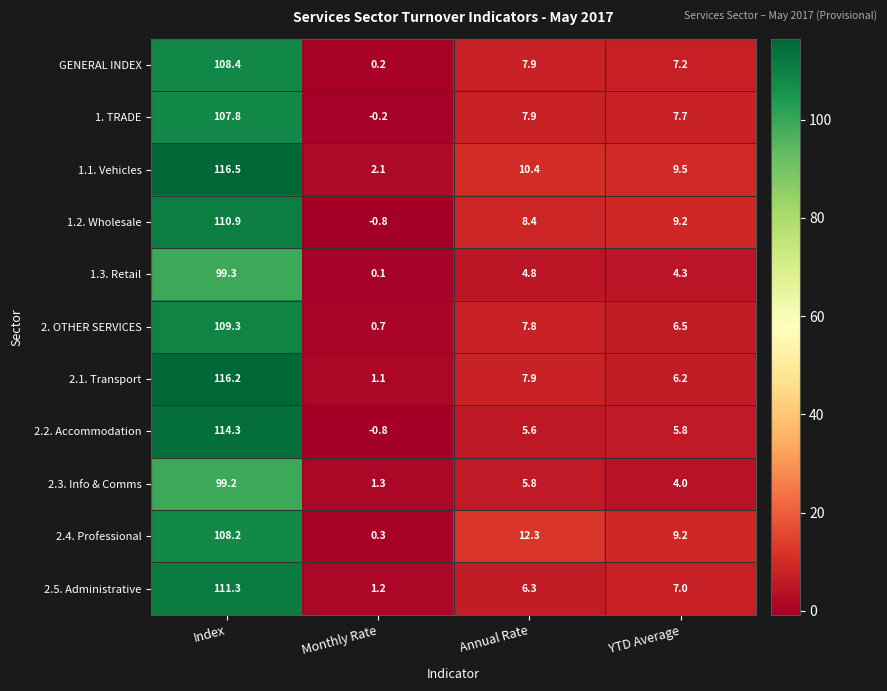

How many values in the 2.2. Accommodation series exceed 5?

3